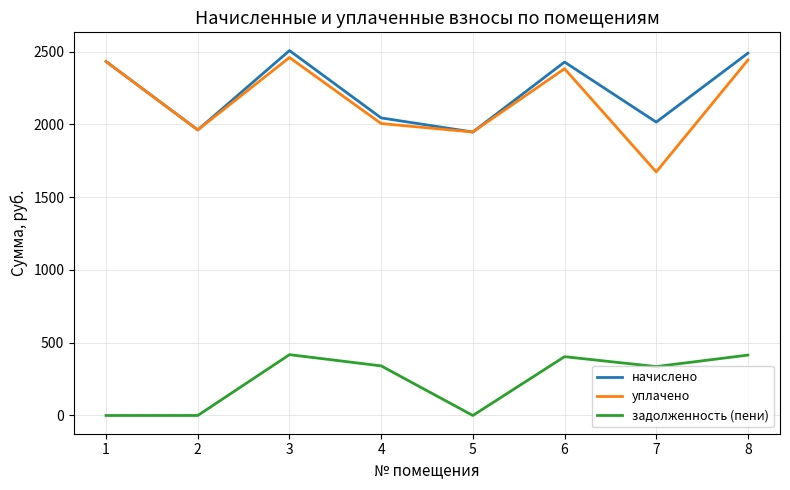

Where is the first local minimum for уплачено?

2